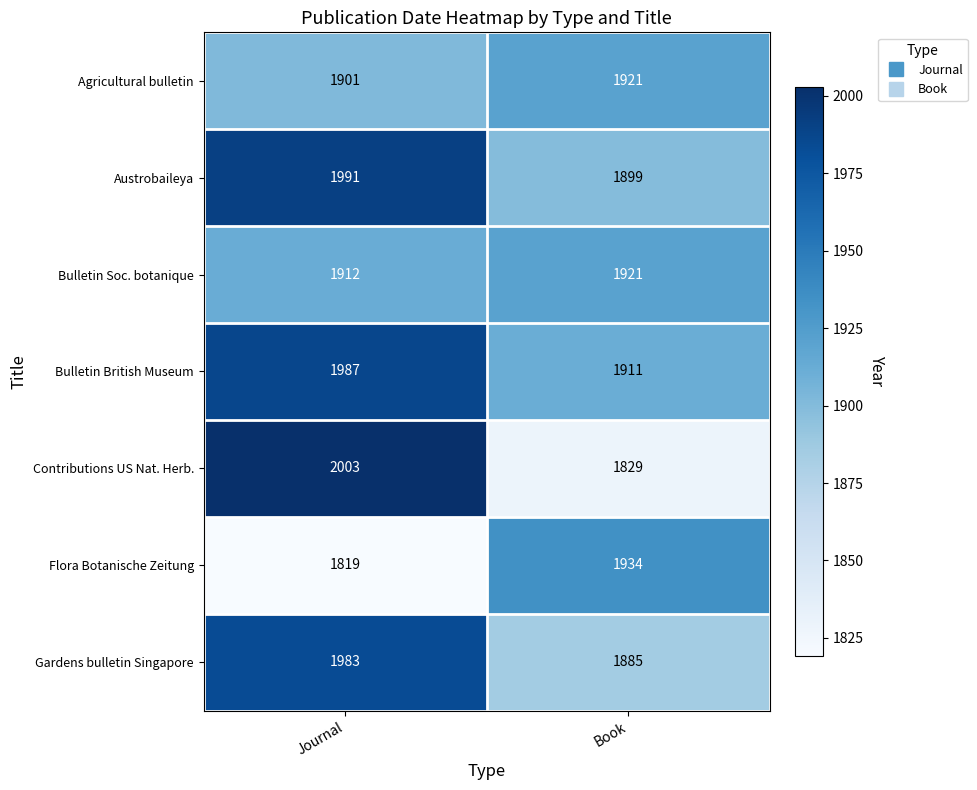

At how many categories does at least one series exceed 1862?

2